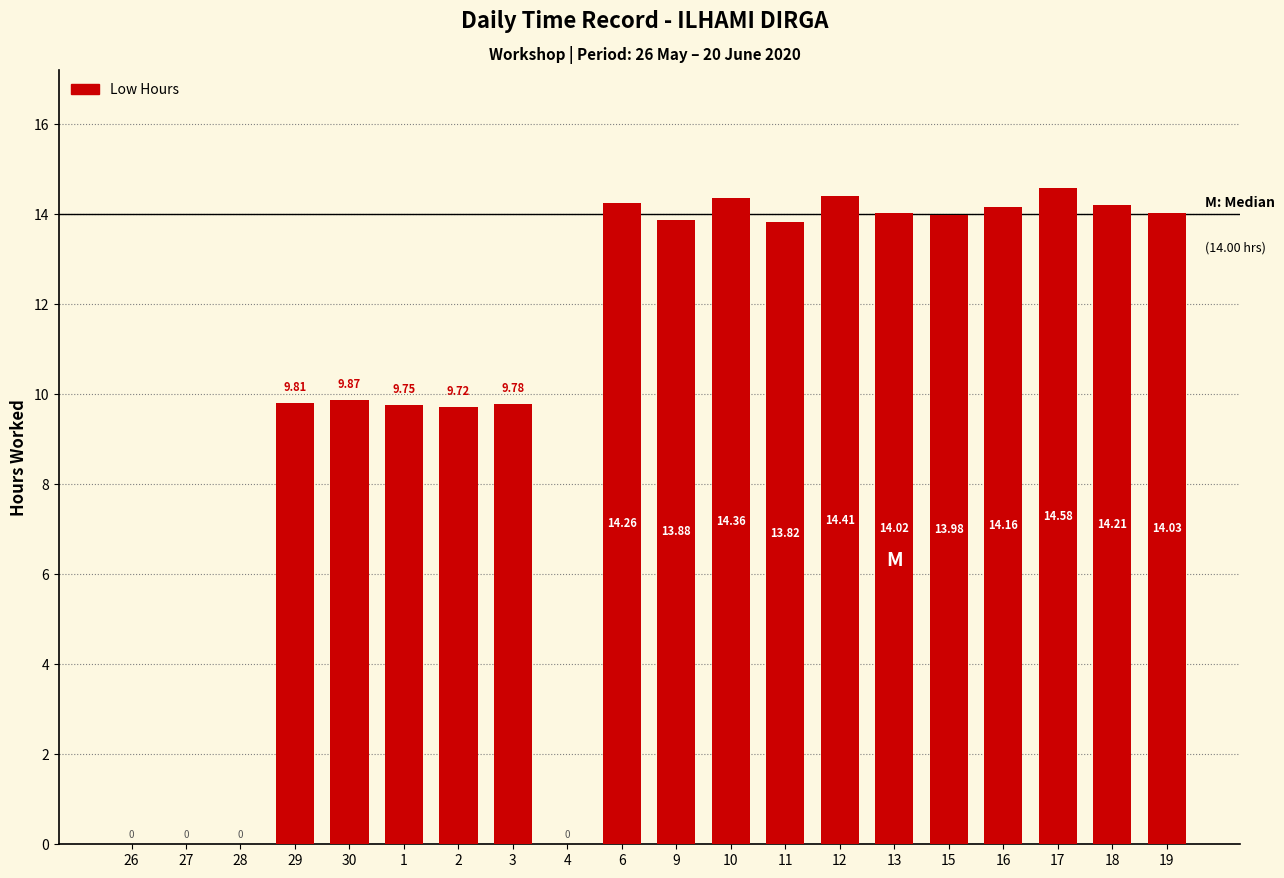

Is it true that the value at 12 is 14.4?

True